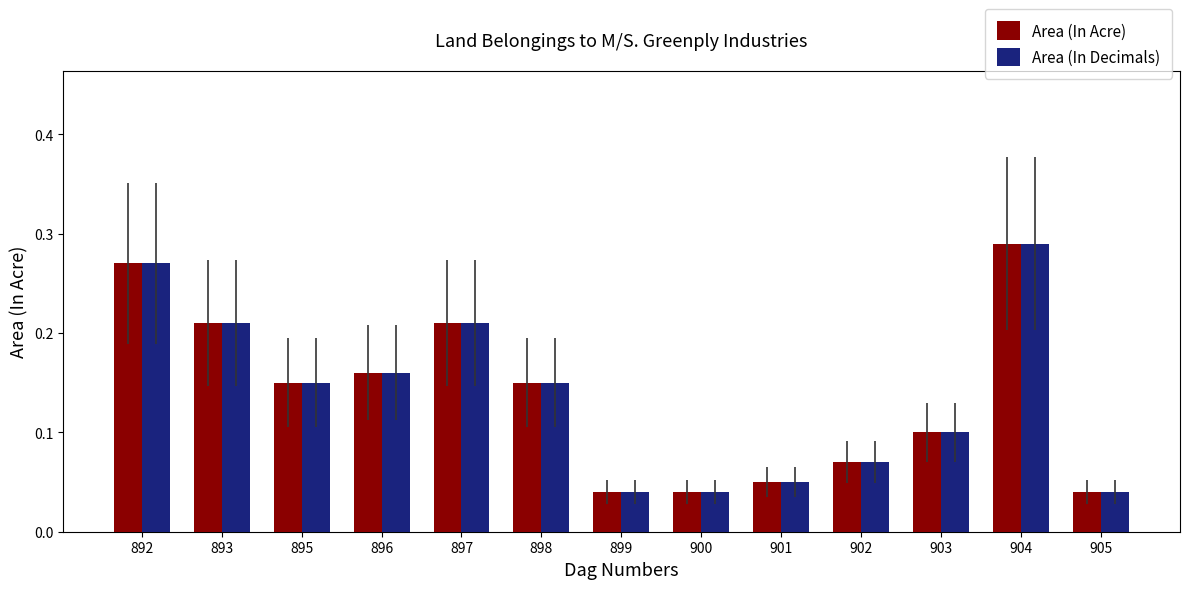

Count the Area (In Decimals) values in the range 0 to 1.

13